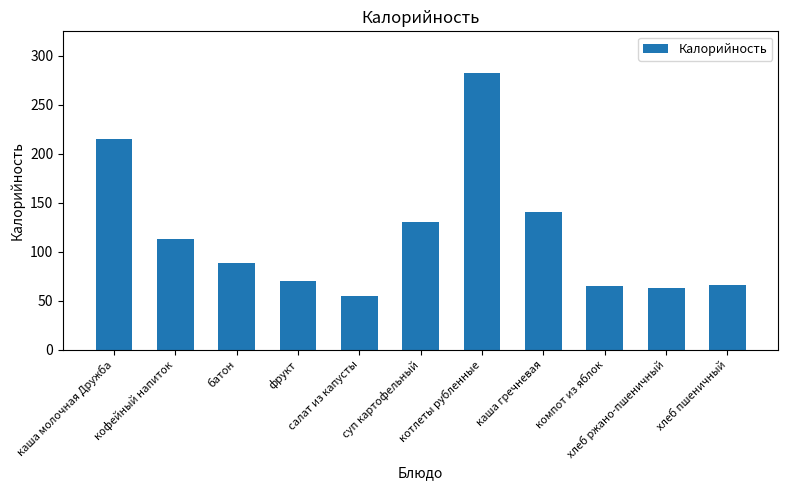

Reading left to right, list all the values displayed in this chart.

215.6	113.4	88.0	70.5	55.1	130.0	282.7	140.4	64.8	63.3	66.3